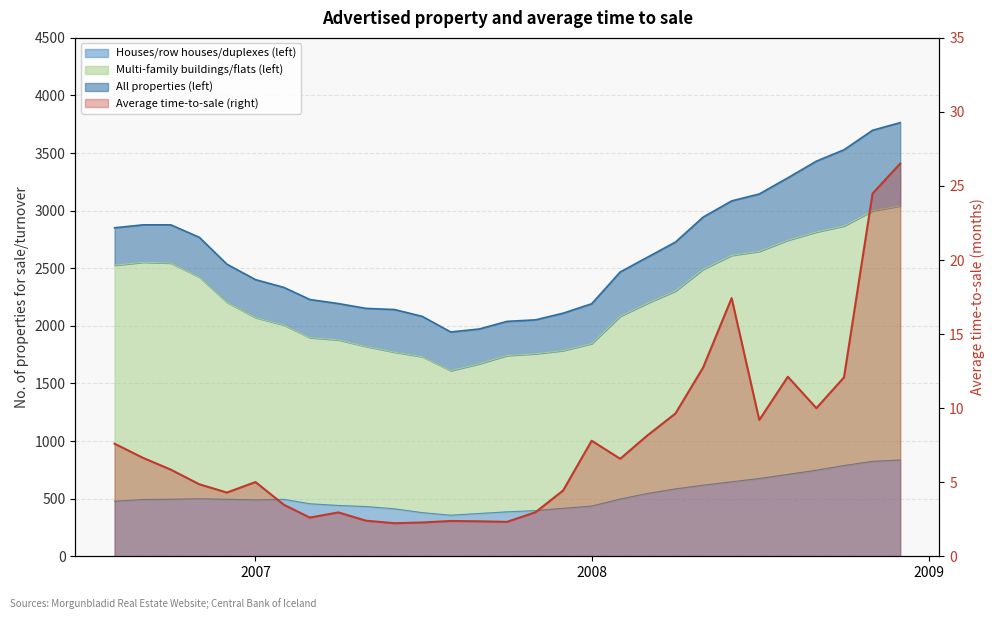

Which series has the largest range (max minus min)?

All properties